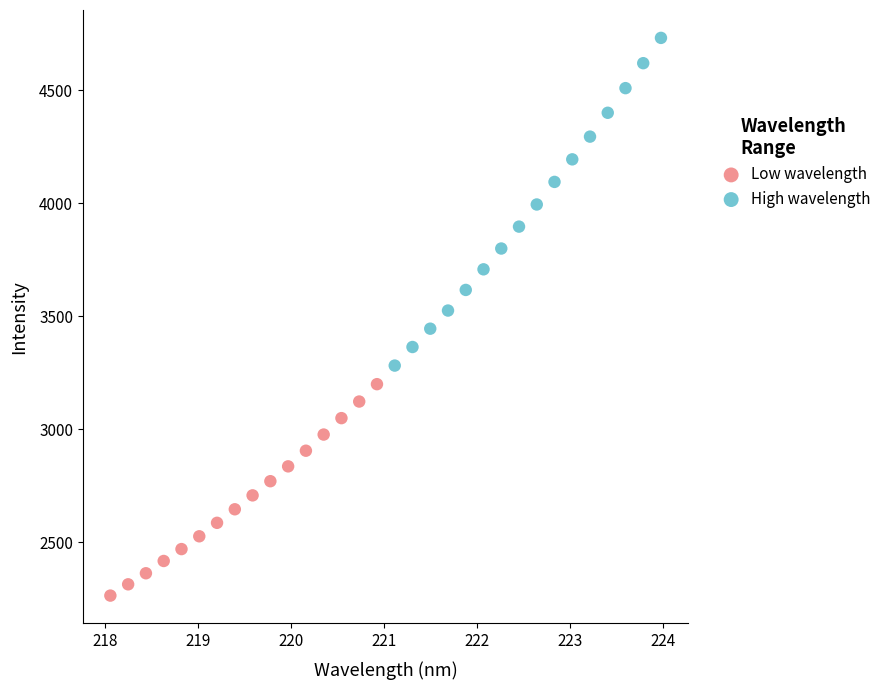

Which series reaches the maximum Y coordinate?

High wavelength